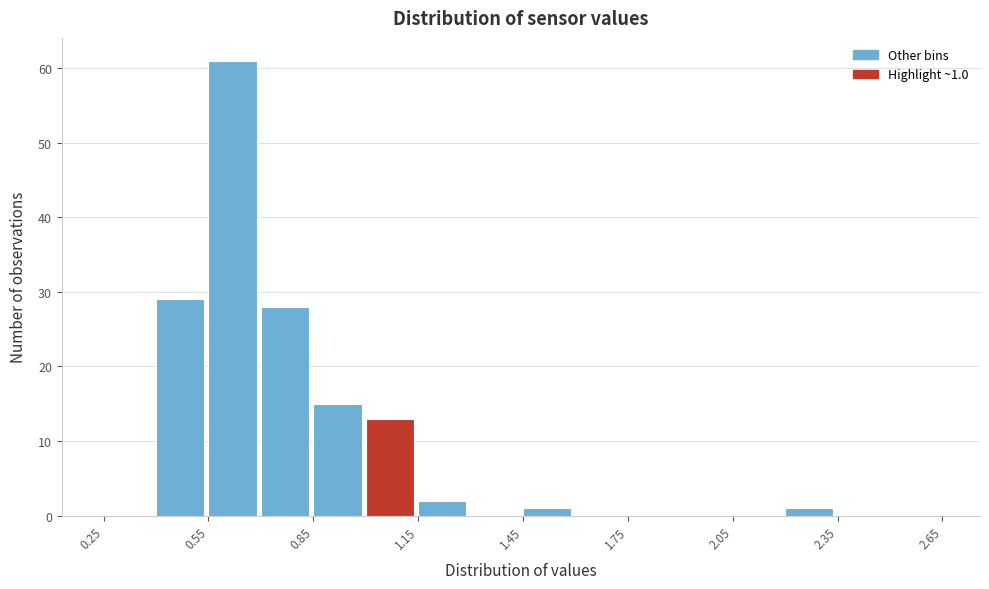

Around what value on the x-axis is the tallest bar? Give the approximate position of its centre, as read against the axis.

0.60